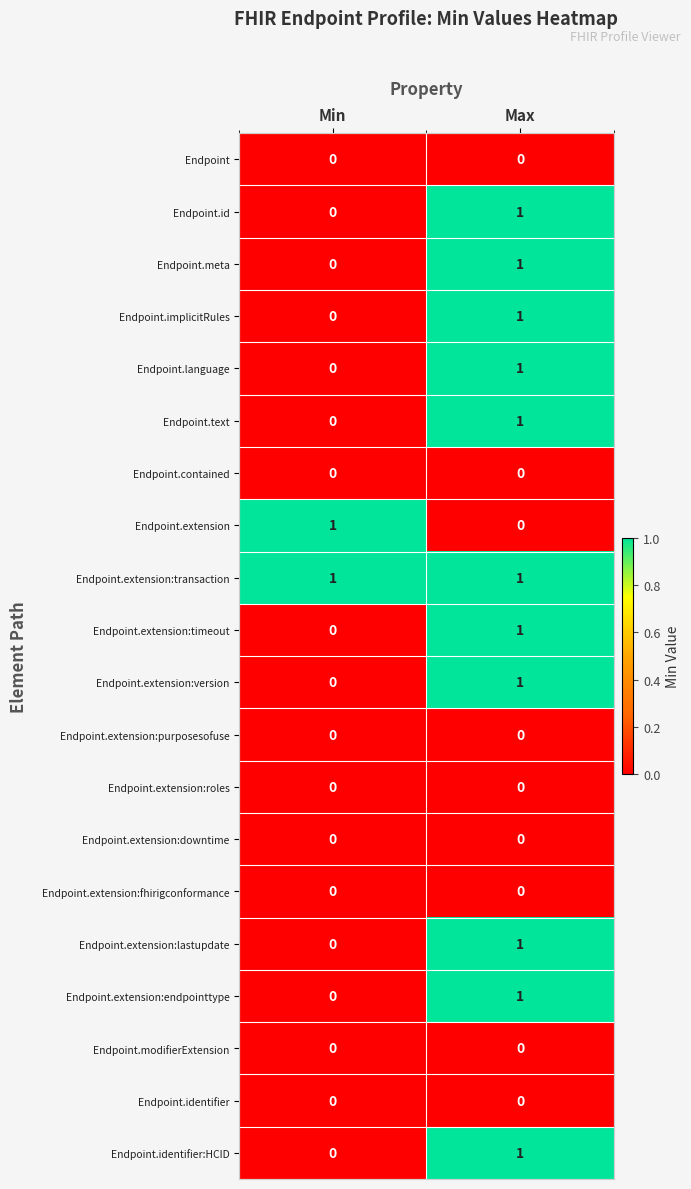

At which category is the sum across all series the highest?

Max